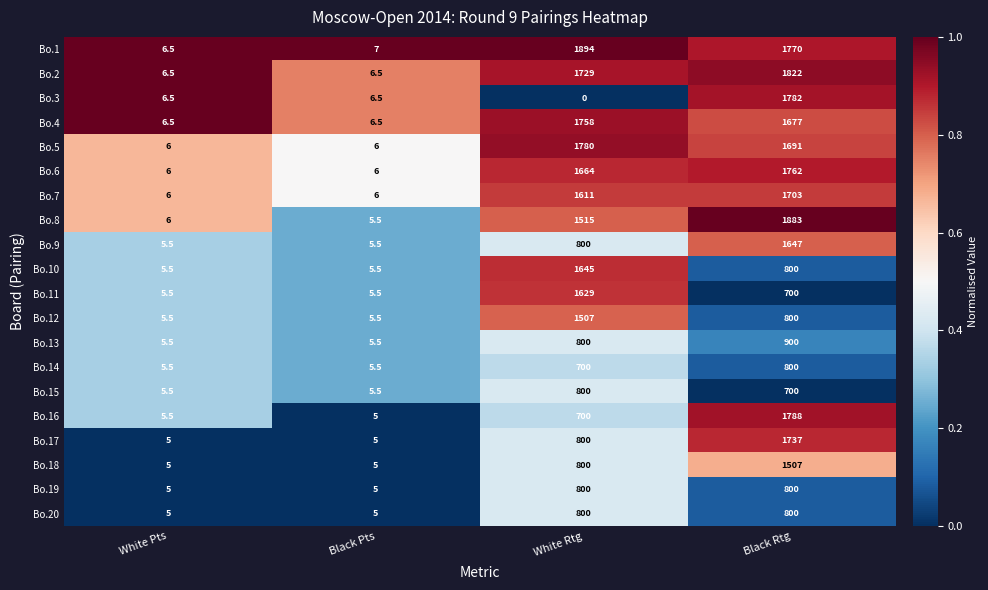

At which category is the sum across all series the highest?

Black Rtg